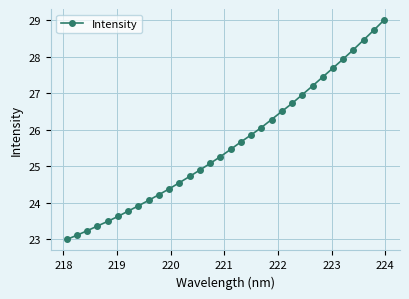

What is the value of the 12th point from the left?

24.6